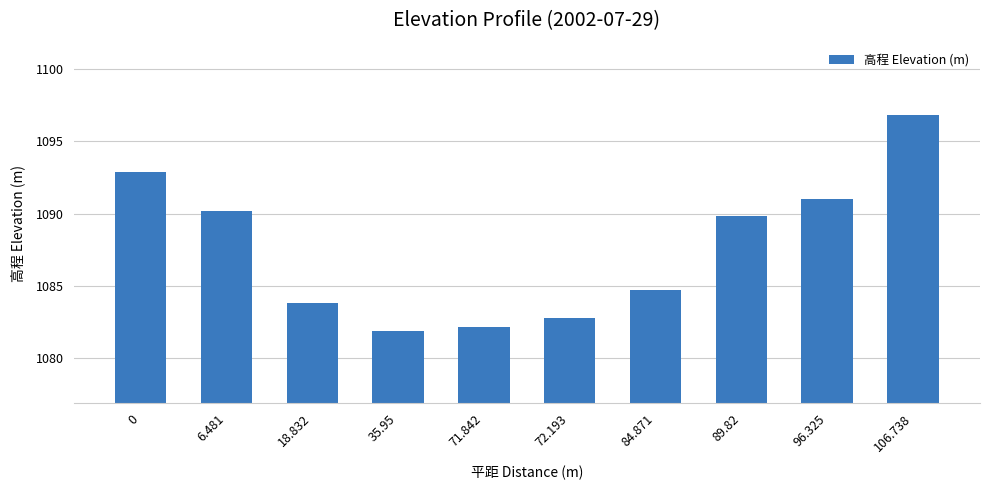

What is the label of the 6th bar from the right?

71.842